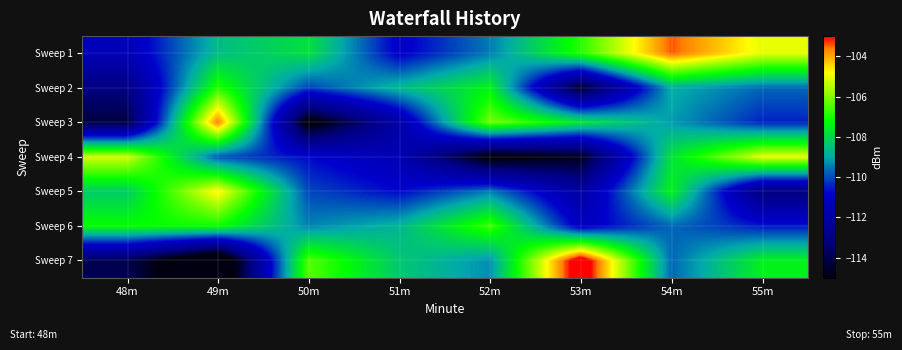

What is the spread (max minus min) of values at 50m?

9.1